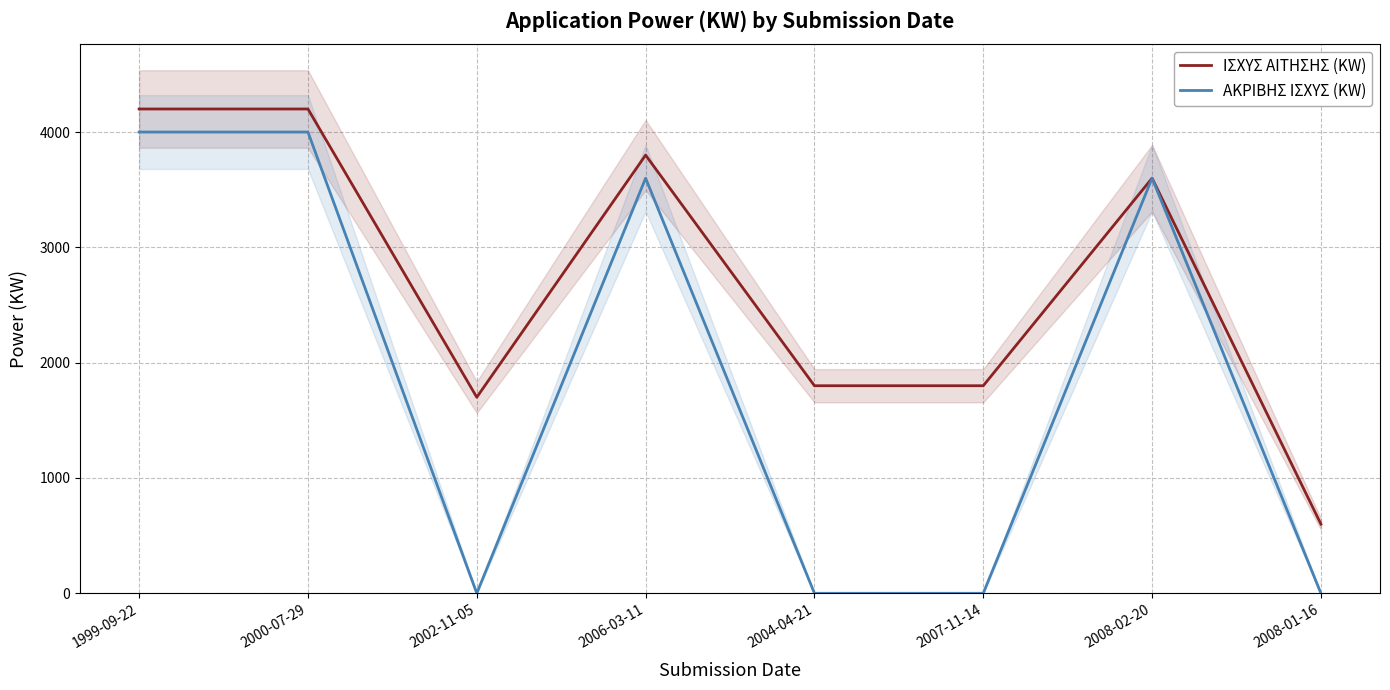

What is the difference between the ΑΚΡΙΒΗΣ ΙΣΧΥΣ (KW) values at 2000-07-29 and 2002-11-05?

4000